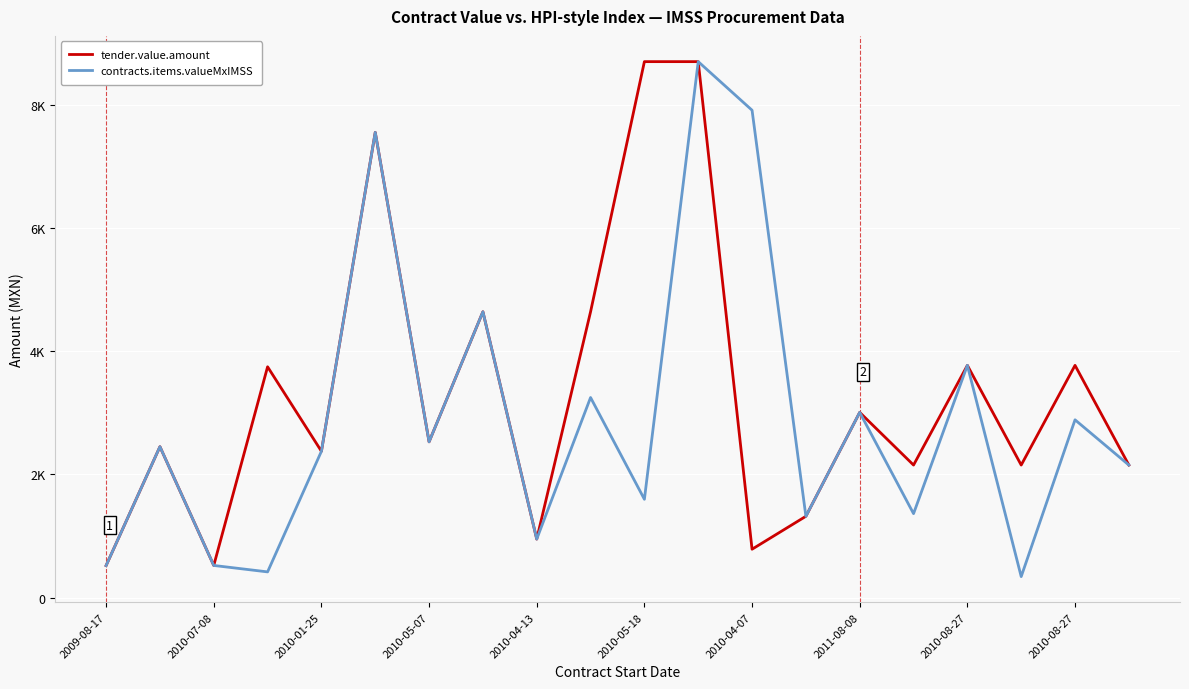

Reading left to right, what are all the values shown in this chart?

tender.value.amount: 520.4	2449.9	522.0	3746.8	2375.7	7551.6	2528.8	4640.0	950.0	4640.0	8700.0	8700.0	785.5	1320.1	3006.7	2151.8	3770.0	2151.8	3770.0	2151.8
contracts.items.valueMxIMSS: 520.4	2449.9	522.0	417.6	2375.7	7551.6	2528.8	4640.0	950.0	3248.0	1596.2	8700.0	7911.2	1320.1	3006.7	1363.0	3770.0	341.2	2886.1	2151.8